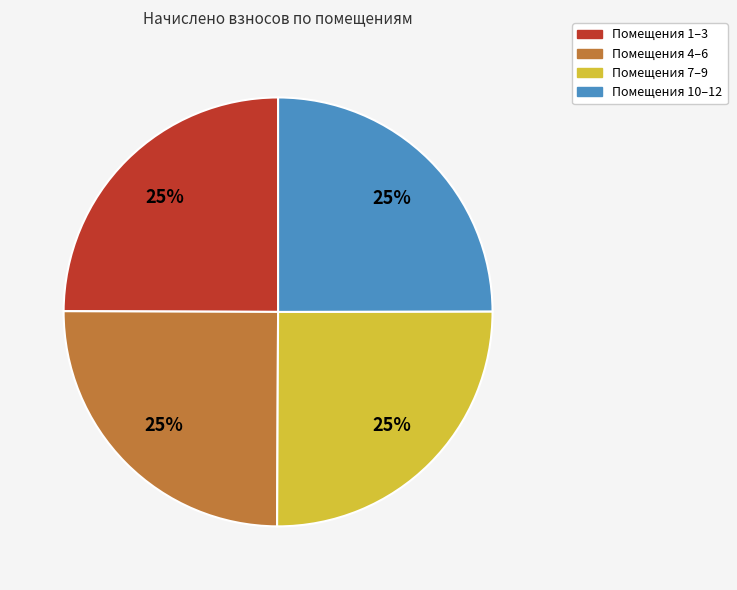

Is there any slice that represents more than half of the pie?

No